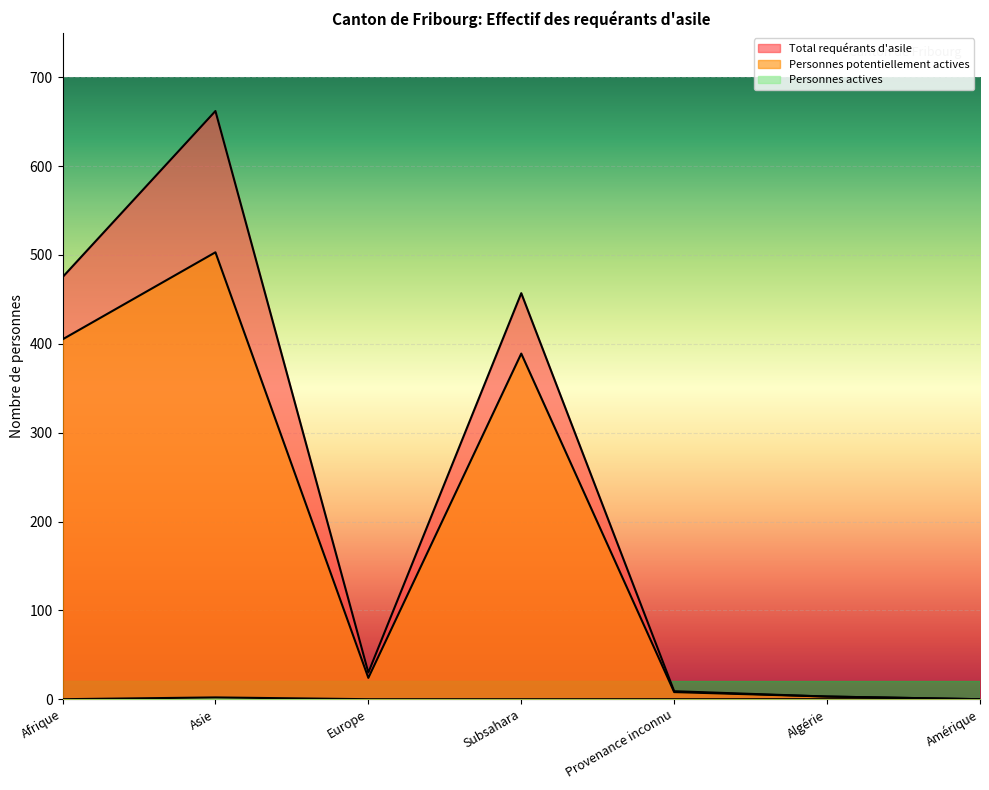

Which series changed the most between Asie and Europe?

Total requérants d'asile